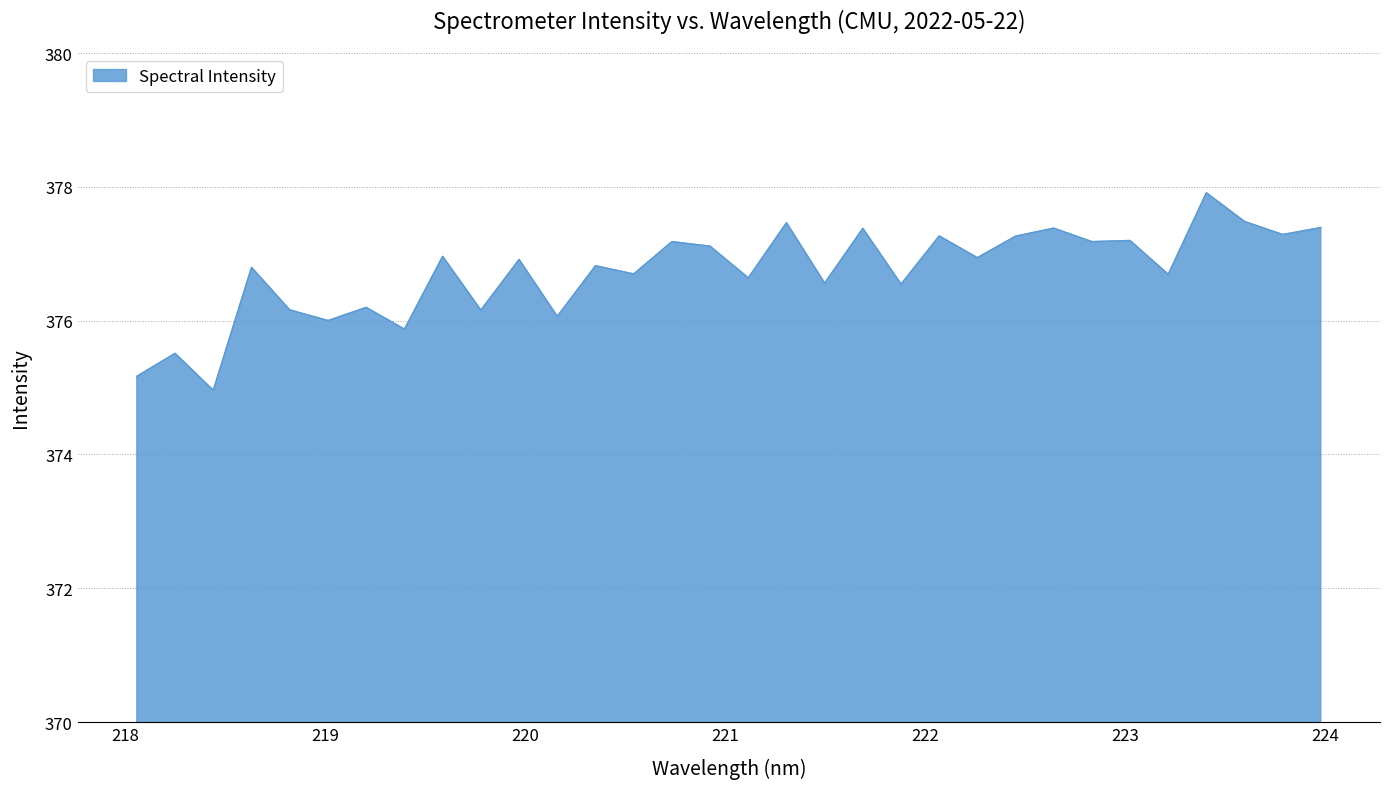

What is the greatest value displayed?

377.9